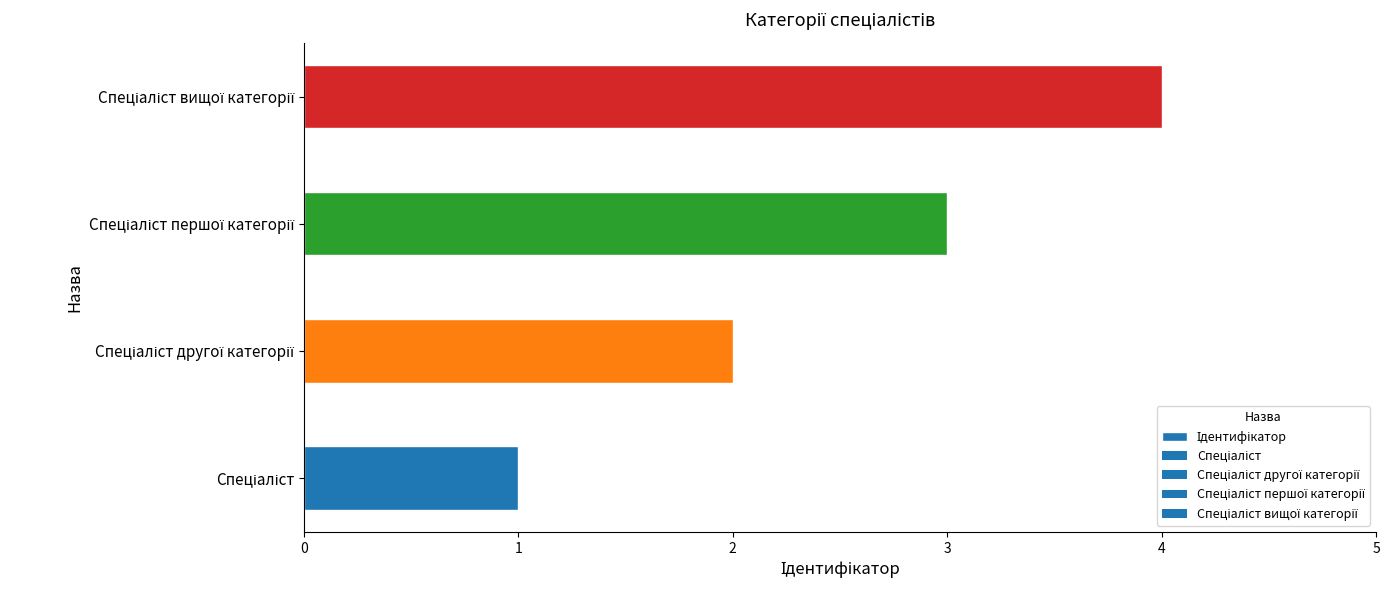

How many distinct data groups are displayed?

1